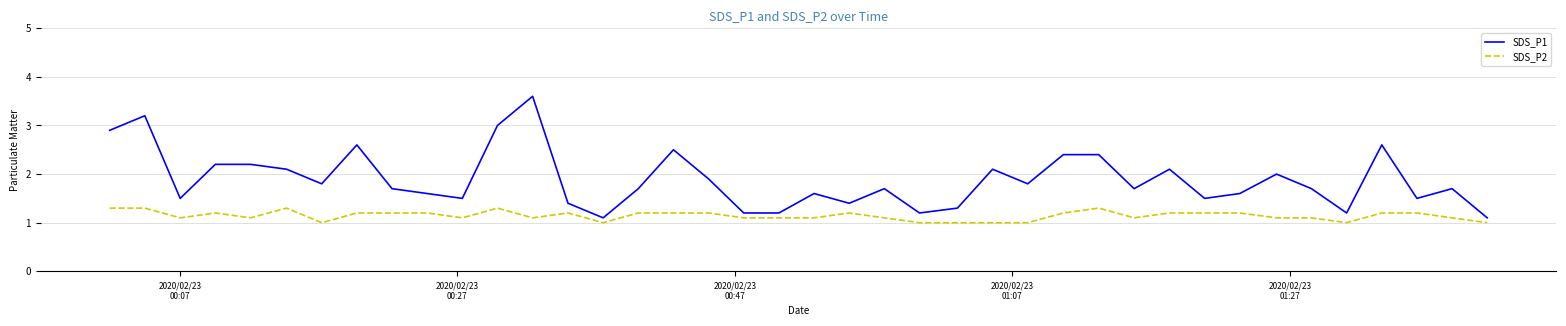

True or false: SDS_P2 has more than 2 points higher than both neighbors.

True